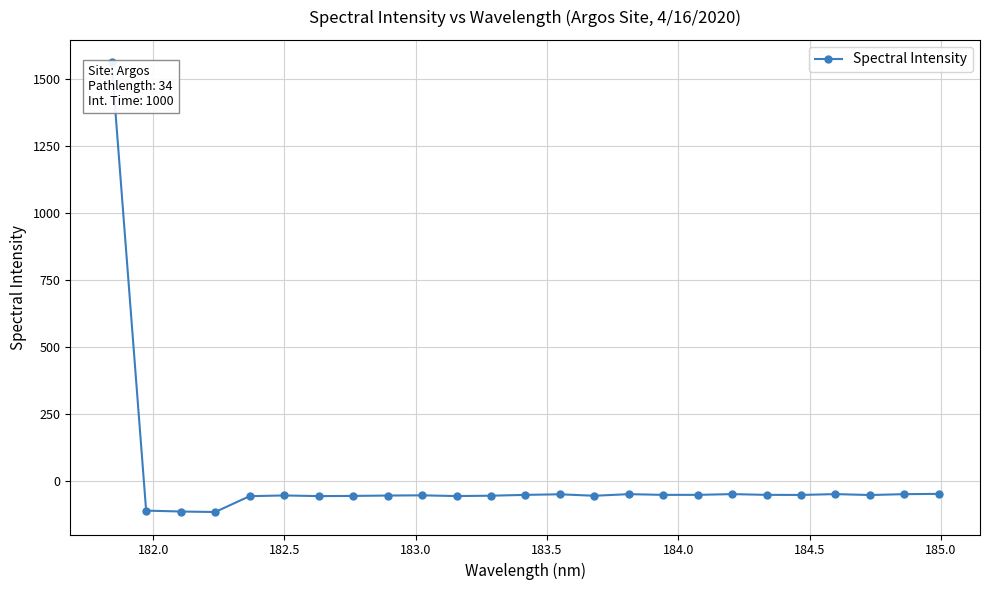

What is the average value?

4.4